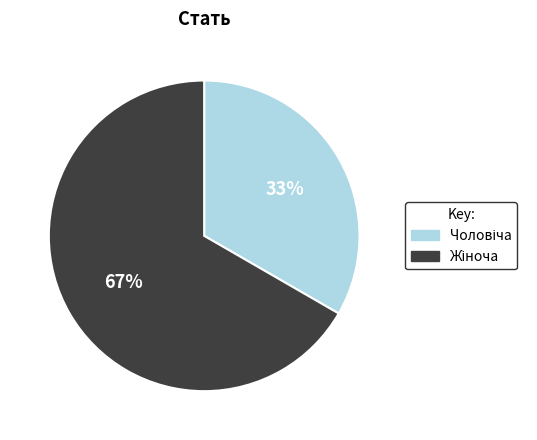

Does any single category account for the majority?

Yes